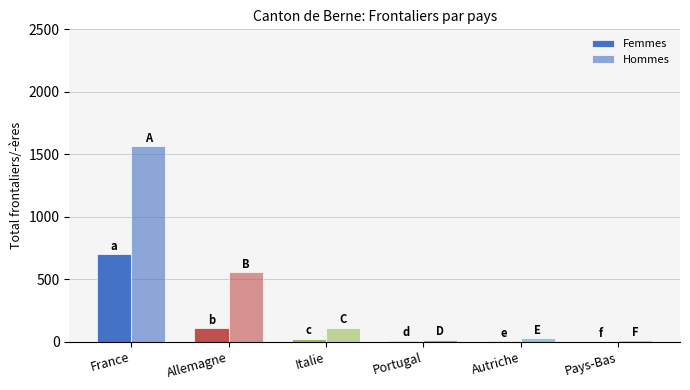

Which series has the largest range (max minus min)?

Hommes